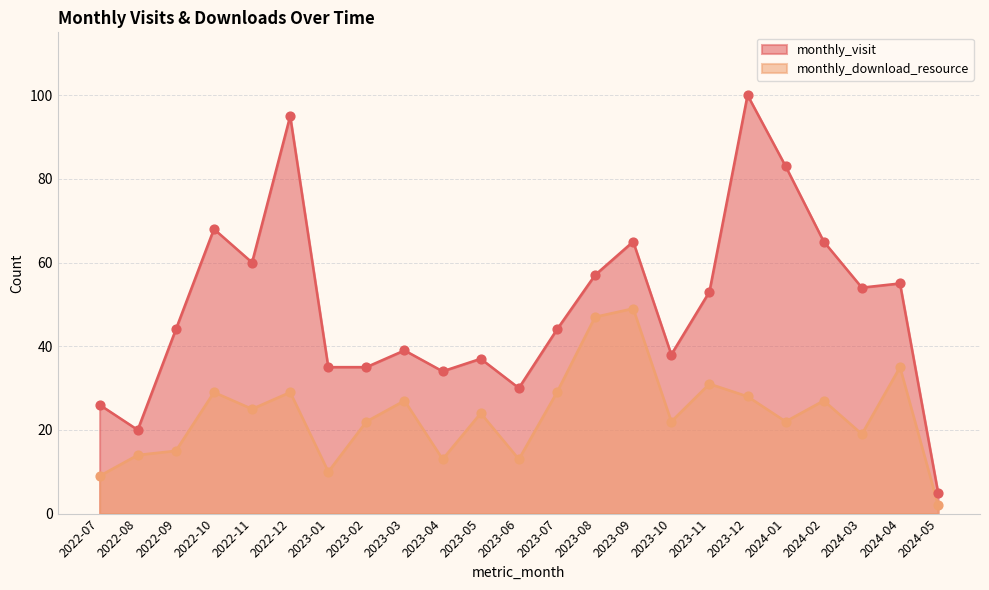

Which series has the largest total across all categories?

monthly_visit